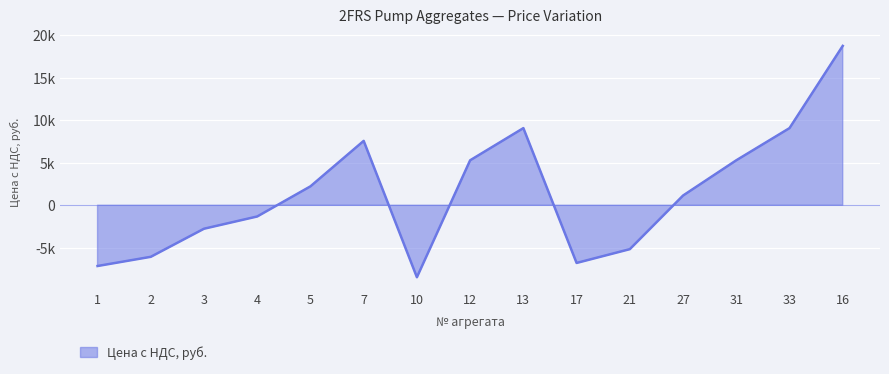

What is the greatest value displayed?

18720